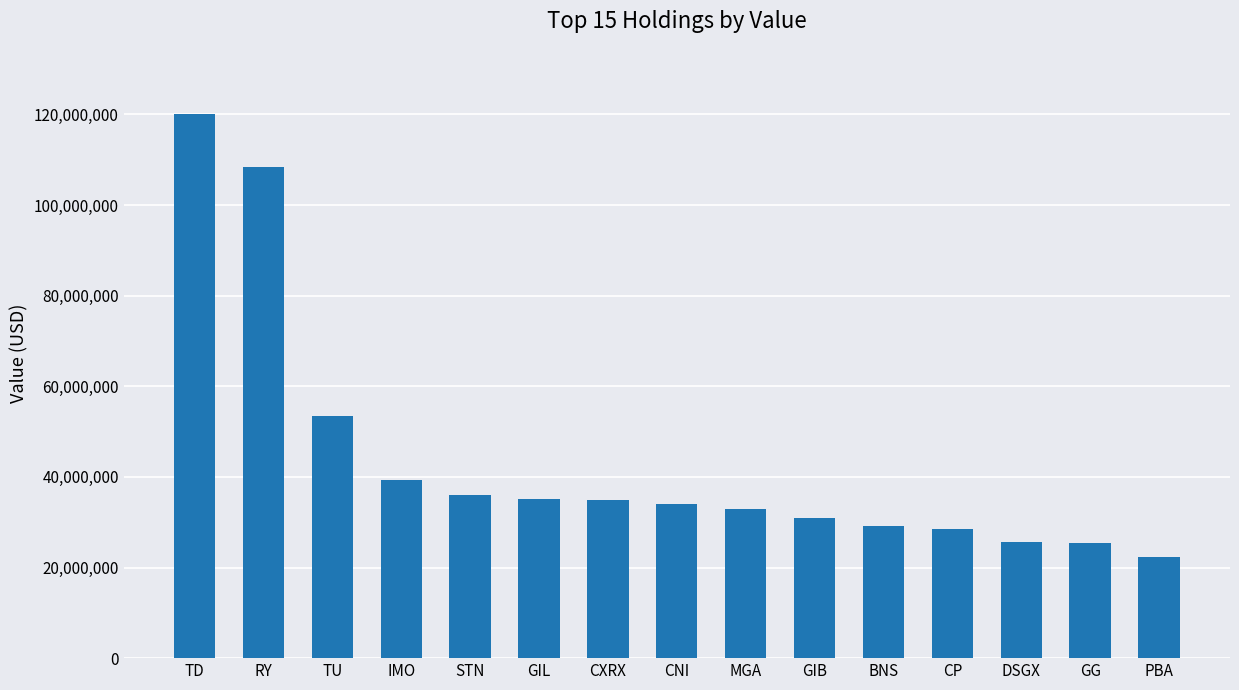

What is the label of the 14th bar from the left?

GG